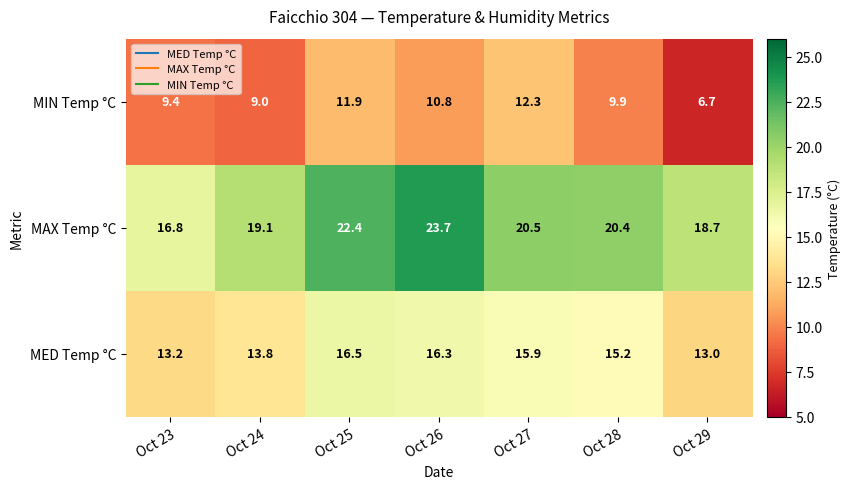

What is the maximum value shown in the chart?

23.7